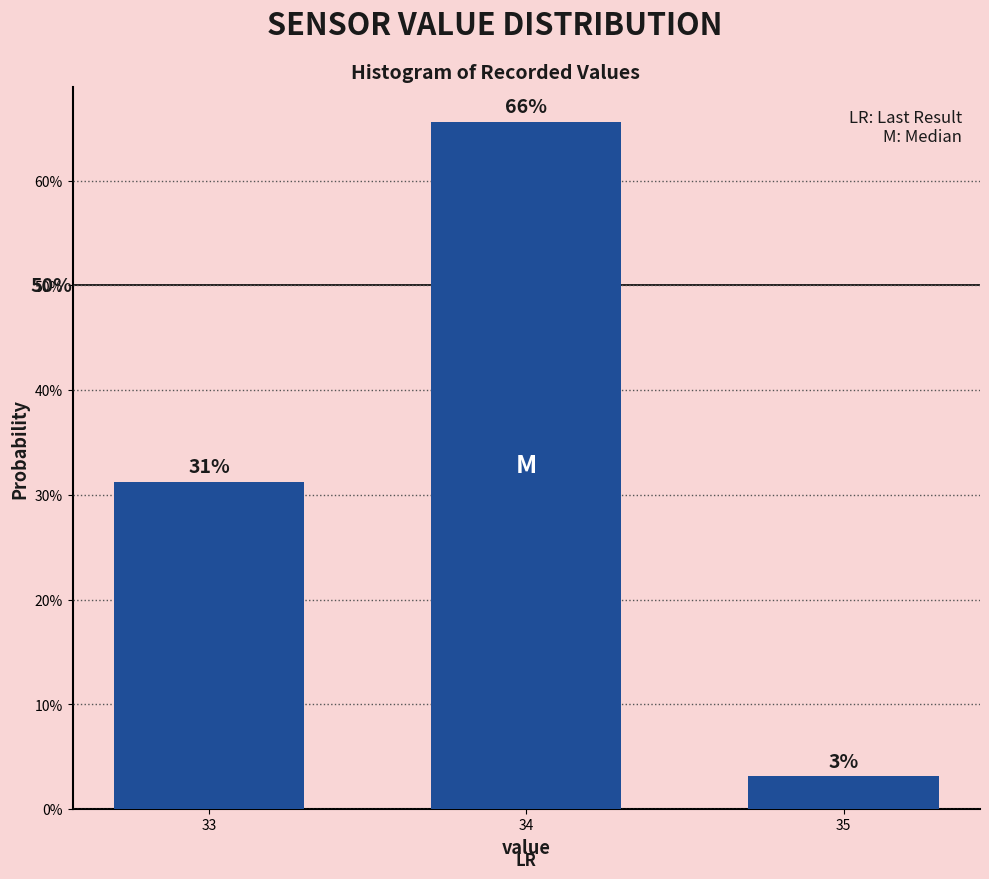

Does the chart contain any negative values?

No